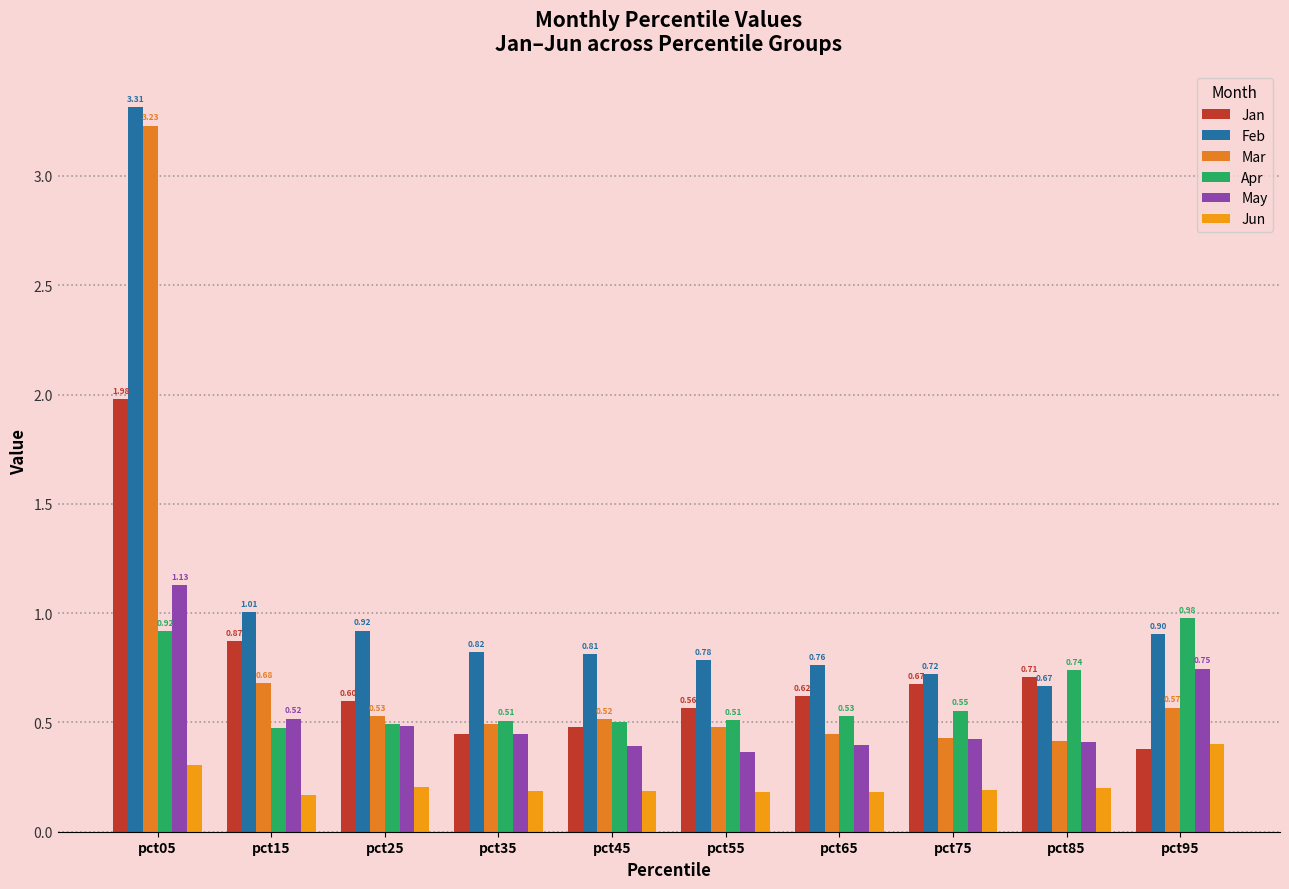

What is the total value across all series at pct95?

4.0